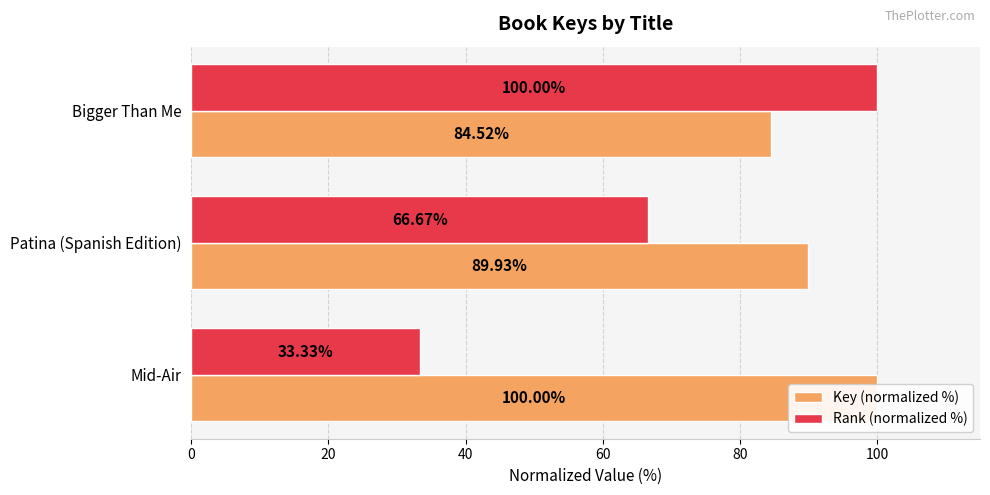

At how many categories does at least one series exceed 95?

2